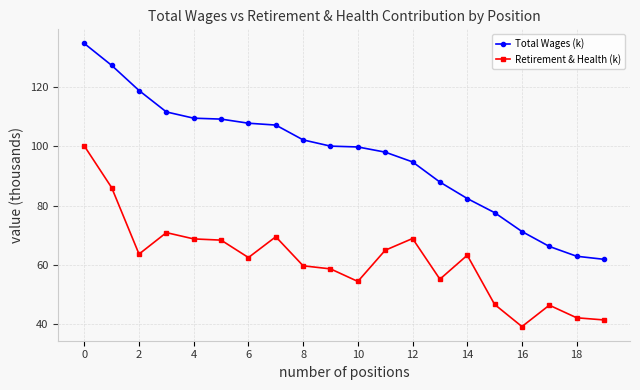

Rank the series by their average value, from lowest to highest.

Retirement & Health (k), Total Wages (k)